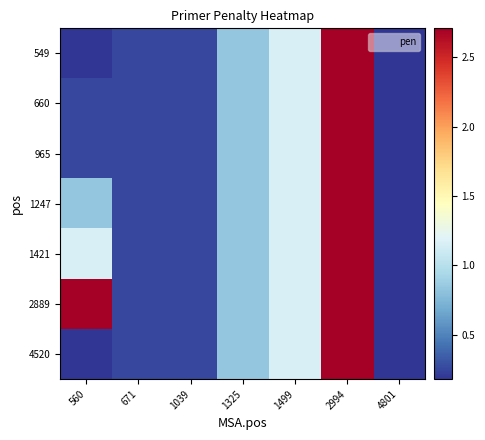

Reading left to right, extract all data points from this chart.

549: 560=0.2	671=0.2	1039=0.3	1325=0.8	1499=1.2	2994=2.7	4801=0.2
660: 560=0.2	671=0.2	1039=0.3	1325=0.8	1499=1.2	2994=2.7	4801=0.2
965: 560=0.3	671=0.2	1039=0.3	1325=0.8	1499=1.2	2994=2.7	4801=0.2
1247: 560=0.8	671=0.2	1039=0.3	1325=0.8	1499=1.2	2994=2.7	4801=0.2
1421: 560=1.2	671=0.2	1039=0.3	1325=0.8	1499=1.2	2994=2.7	4801=0.2
2889: 560=2.7	671=0.2	1039=0.3	1325=0.8	1499=1.2	2994=2.7	4801=0.2
4520: 560=0.2	671=0.2	1039=0.3	1325=0.8	1499=1.2	2994=2.7	4801=0.2